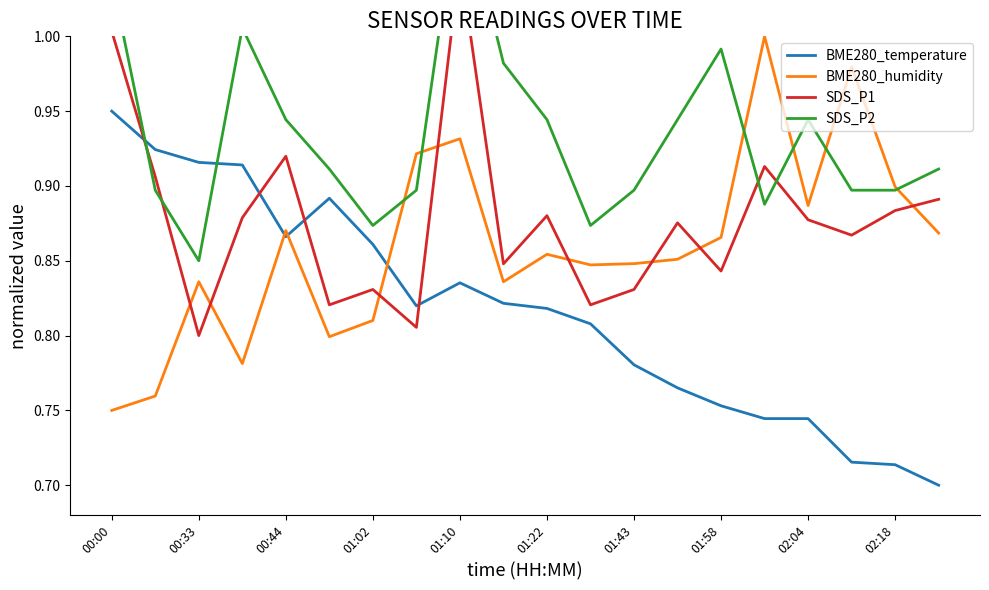

True or false: BME280_humidity and BME280_temperature cross at least once.

True